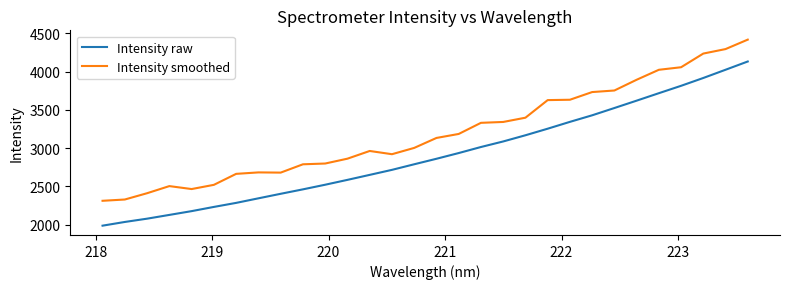

Which series has the largest total across all categories?

Intensity smoothed